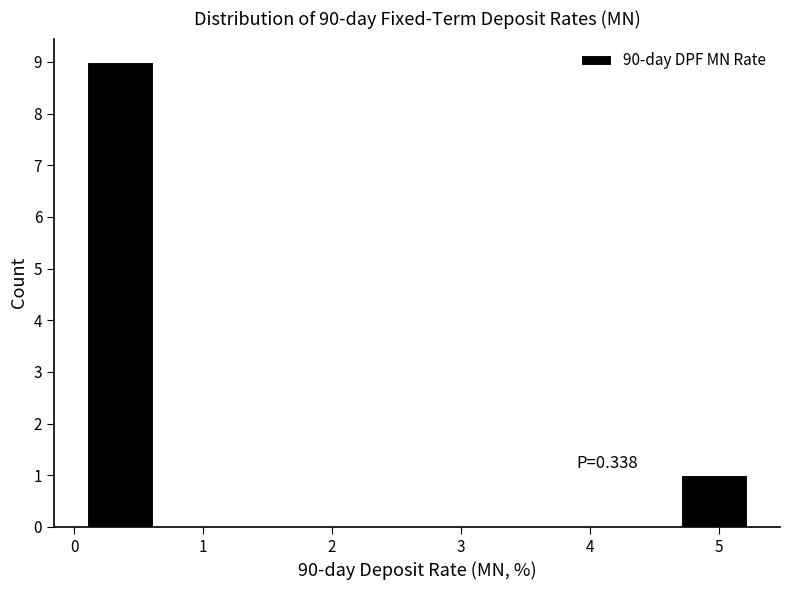

Which range on the x-axis has the tallest bar?

0.1 to 0.6